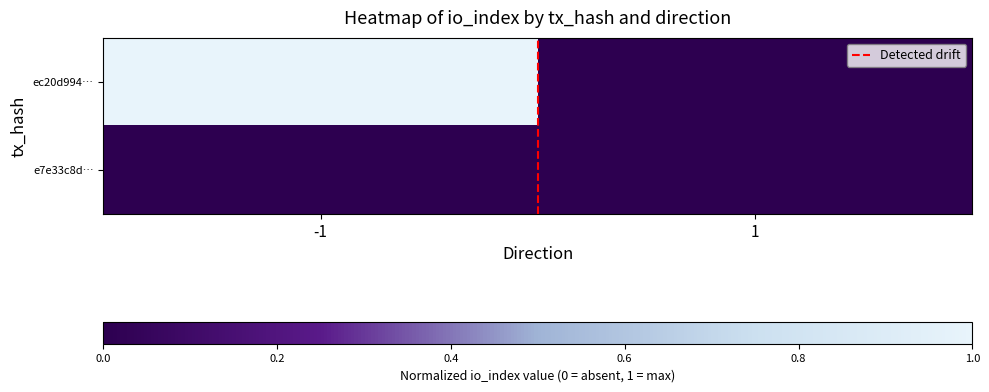

How many categories are shown in the chart?

2